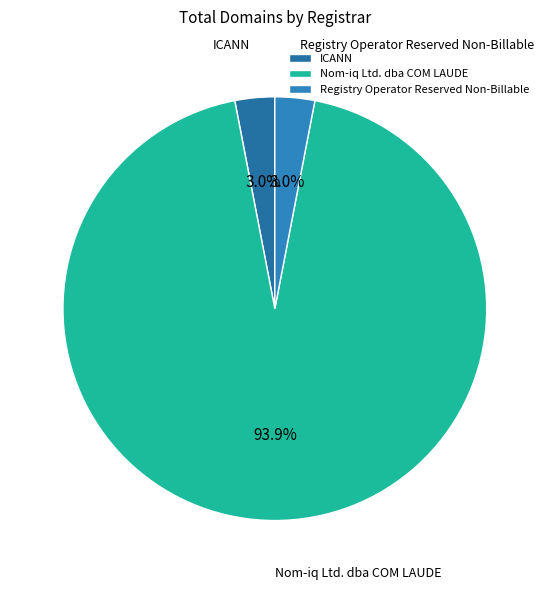

Is there any slice that represents more than half of the pie?

Yes